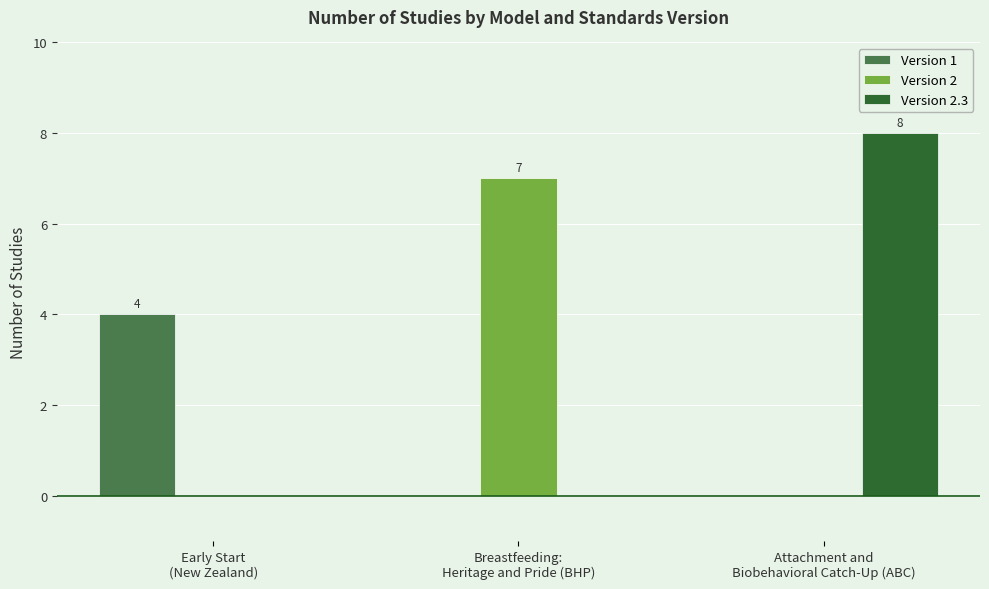

What is the sum of all Version 2 values?

7